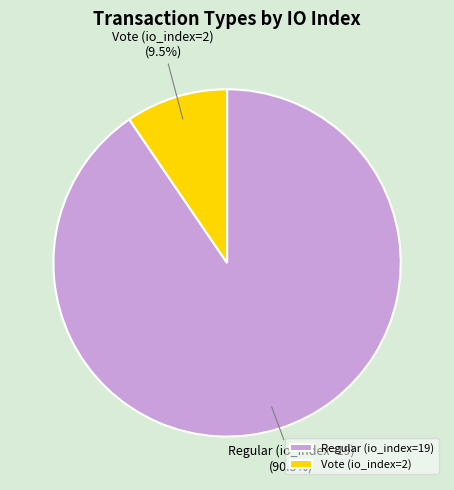

To the nearest percent, what is the combined percentage of Vote (io_index=2) and Regular (io_index=19)?

100%